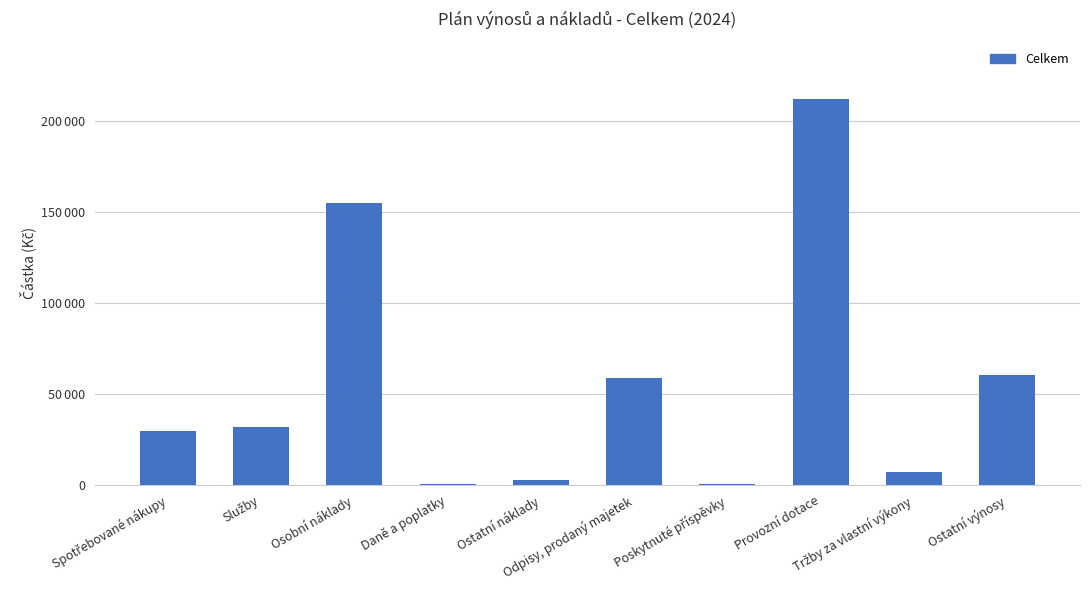

List the labels in order of value, smallest first.

Daně a poplatky, Poskytnuté příspěvky, Ostatní náklady, Tržby za vlastní výkony, Spotřebované nákupy, Služby, Odpisy, prodaný majetek, Ostatní výnosy, Osobní náklady, Provozní dotace